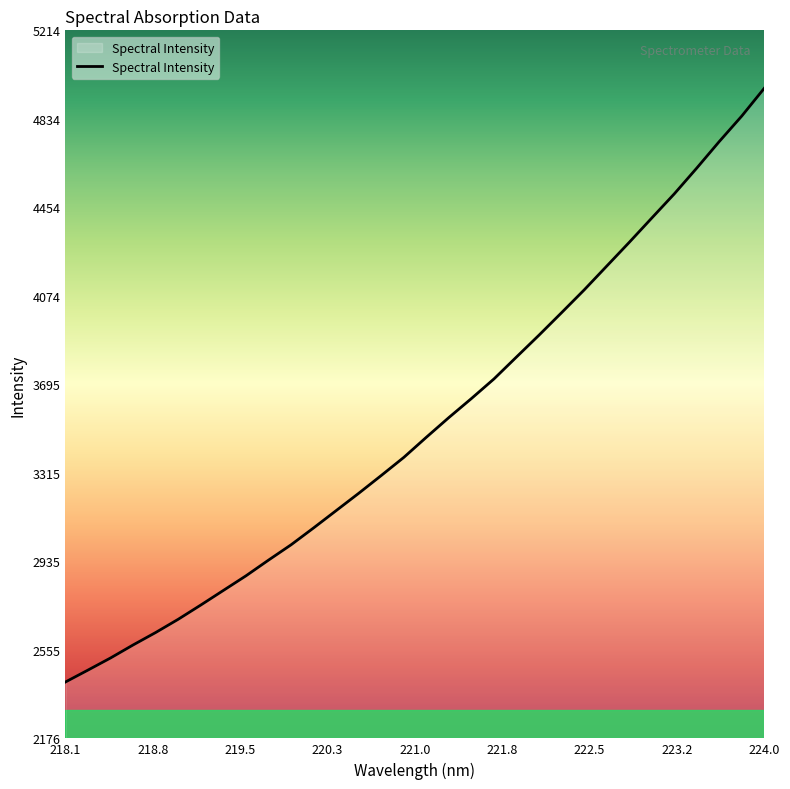

How many lines are shown in the chart?

1